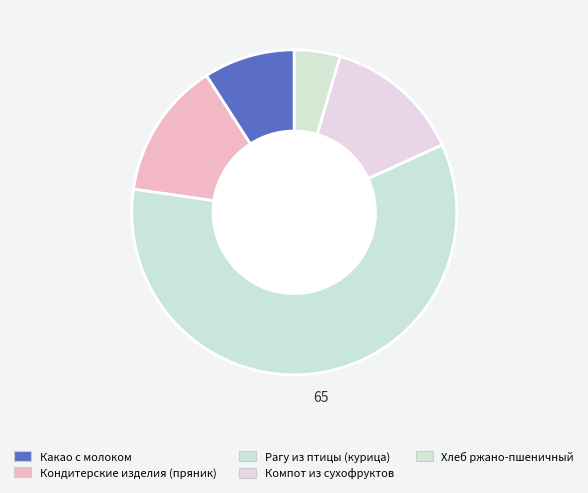

How many slices are in this pie chart?

5